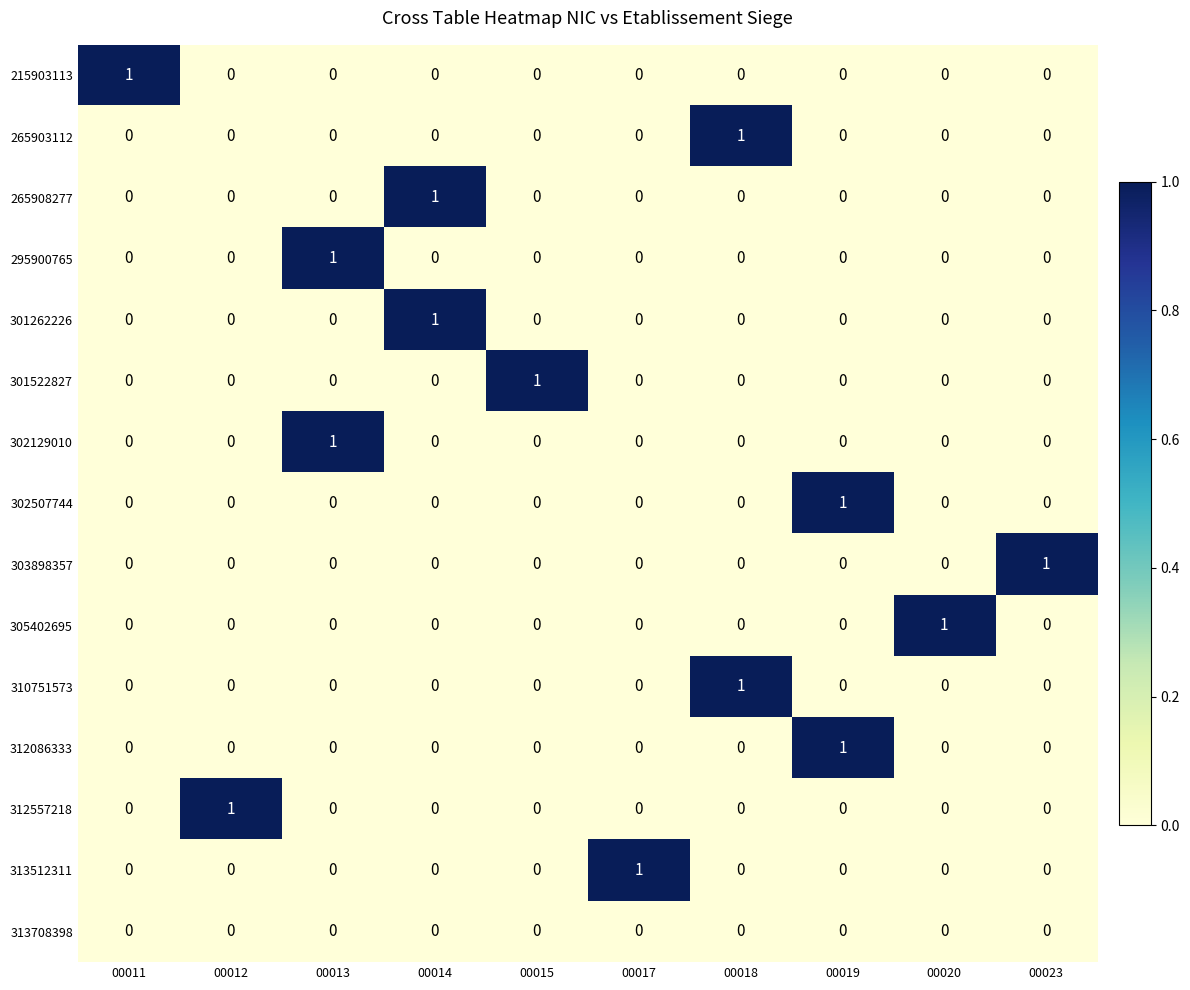

Is the value of 265903112 at 00018 greater than the value of 295900765 at 00020?

Yes